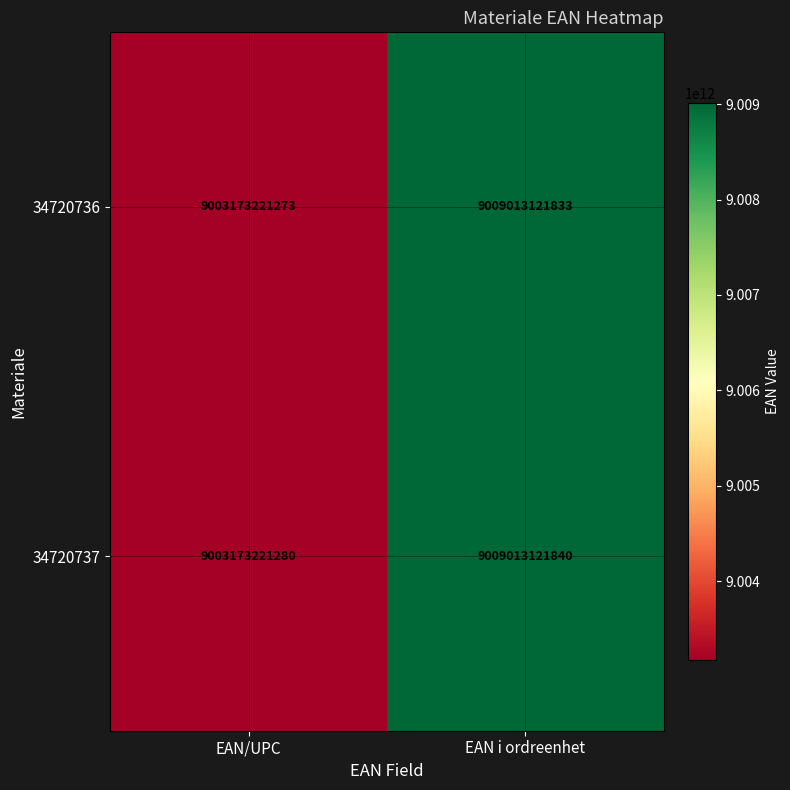

At which label is 34720736 closest to 9006093171553?

EAN/UPC